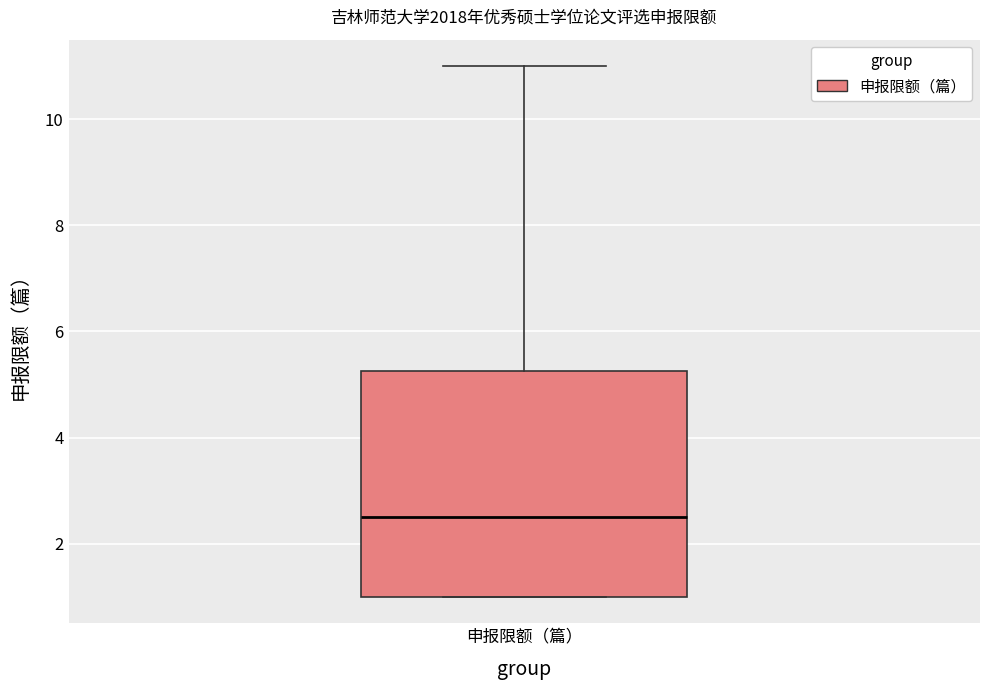

Transcribe this box plot: give where the median line is, the range the box spans, and where the two whiskers end, as read against the y-axis. The values are not printed on the chart, so give them approximately, as read against the axis.

median 2.6, box 1.0 to 5.2, whiskers 1.0 to 11.0